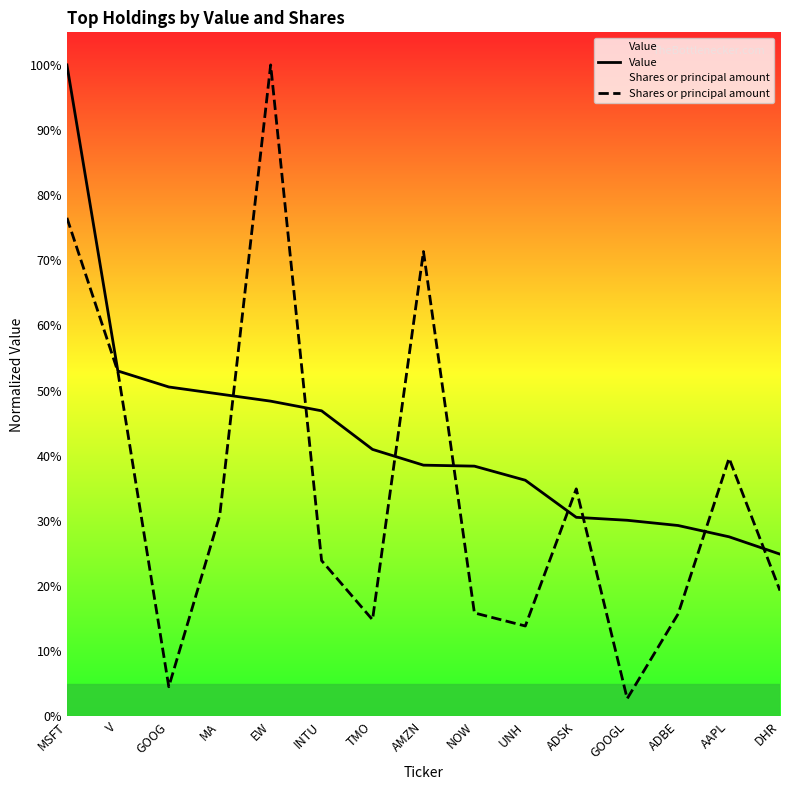

At which label does Shares or principal amount reach its peak?

EW